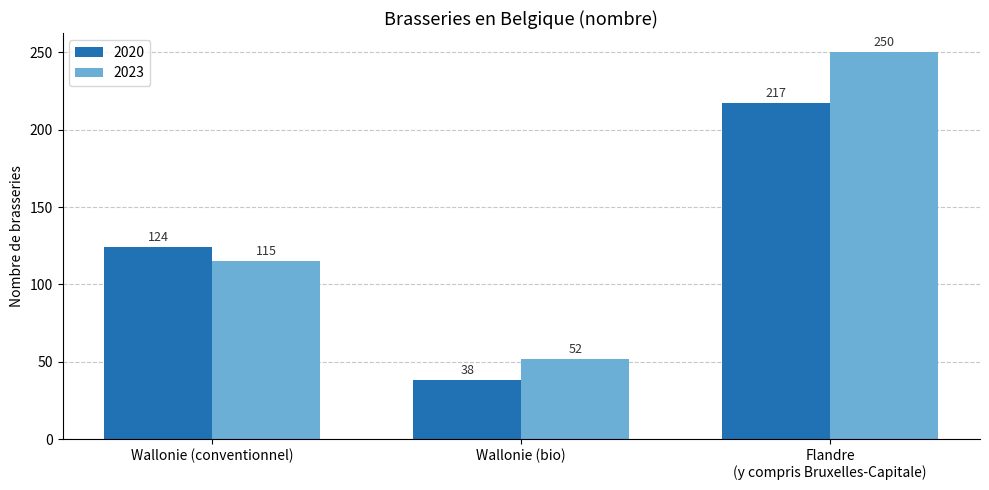

How many 2023 values are between 52 and 250?

3